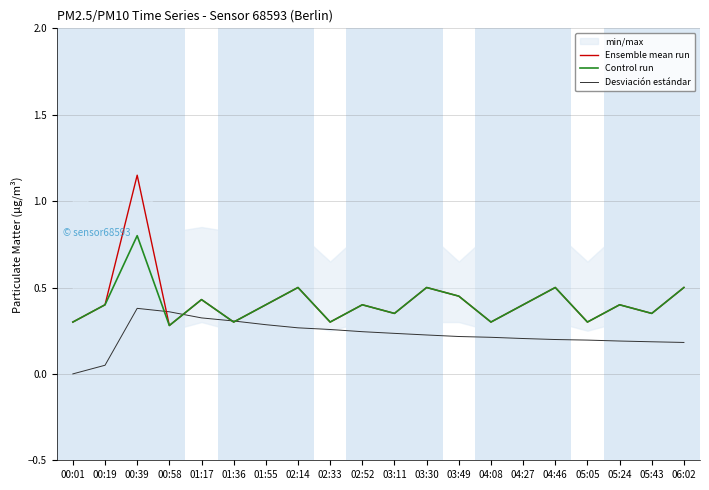

Reading right to left, what are all the values shown in this chart?

Ensemble mean run: 0.5	0.3	0.4	0.3	0.5	0.4	0.3	0.5	0.5	0.3	0.4	0.3	0.5	0.4	0.3	0.4	0.3	1.1	0.4	0.3
Control run: 0.5	0.3	0.4	0.3	0.5	0.4	0.3	0.5	0.5	0.3	0.4	0.3	0.5	0.4	0.3	0.4	0.3	0.8	0.4	0.3
Desviación estándar: 0.2	0.2	0.2	0.2	0.2	0.2	0.2	0.2	0.2	0.2	0.2	0.3	0.3	0.3	0.3	0.3	0.4	0.4	0.1	0.0